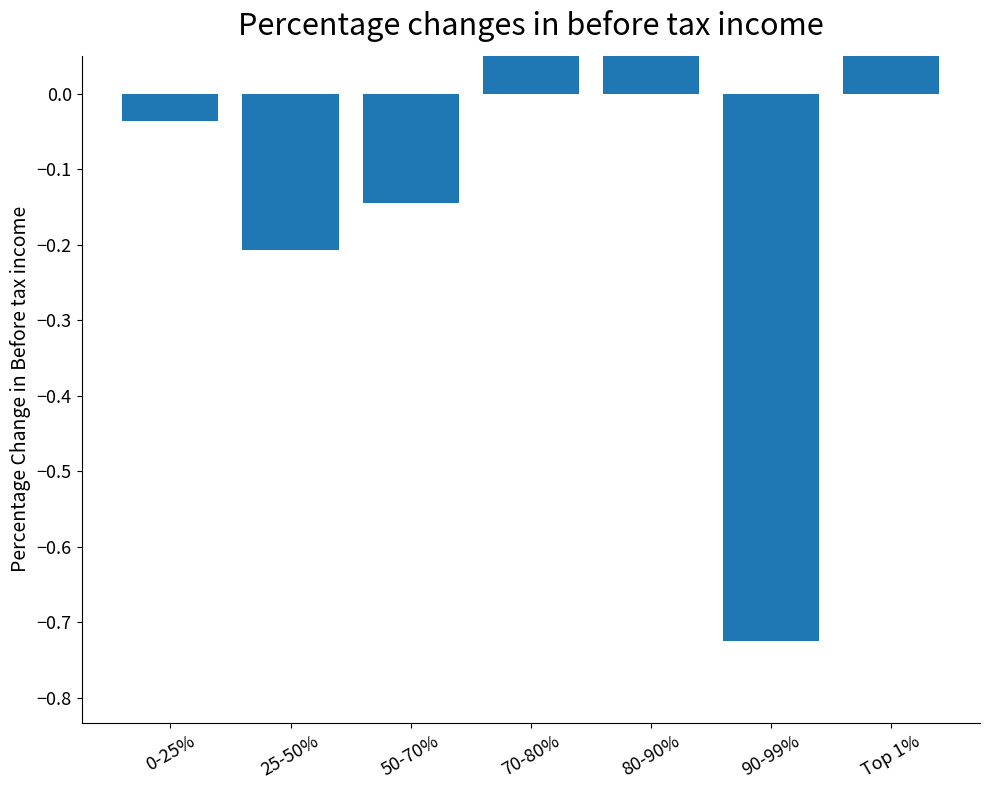

Reading left to right, transcribe all the data shown in this chart.

0-25%=-0.0	25-50%=-0.2	50-70%=-0.1	70-80%=0.4	80-90%=0.6	90-99%=-0.7	Top 1%=0.1